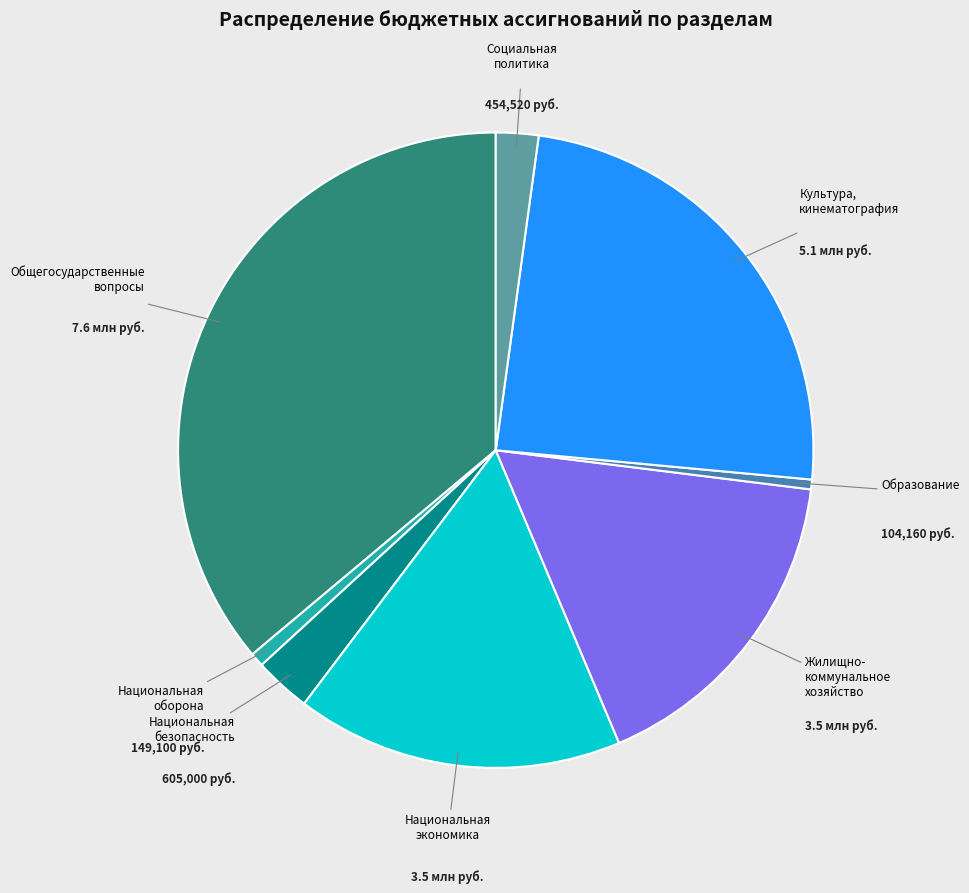

Which slice is the largest?

Общегосударственные вопросы